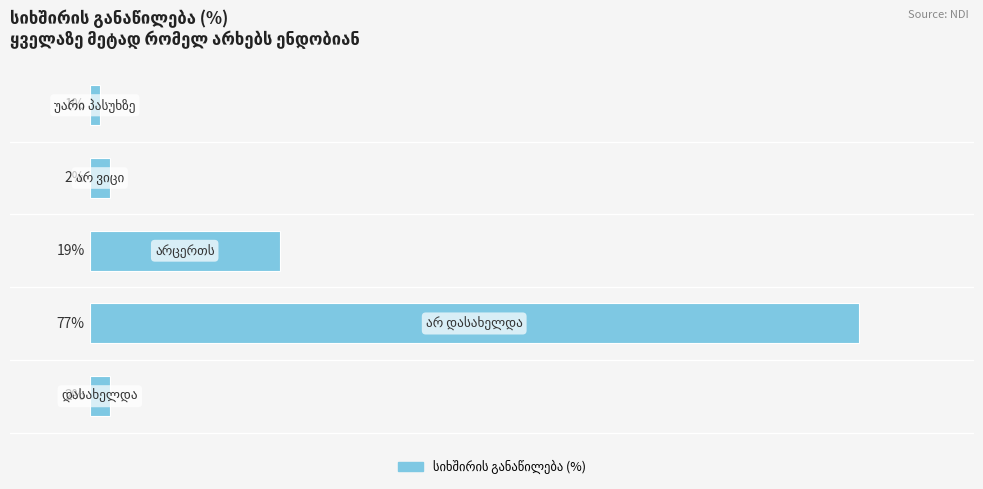

What is the difference between the second highest and minimum values?

18